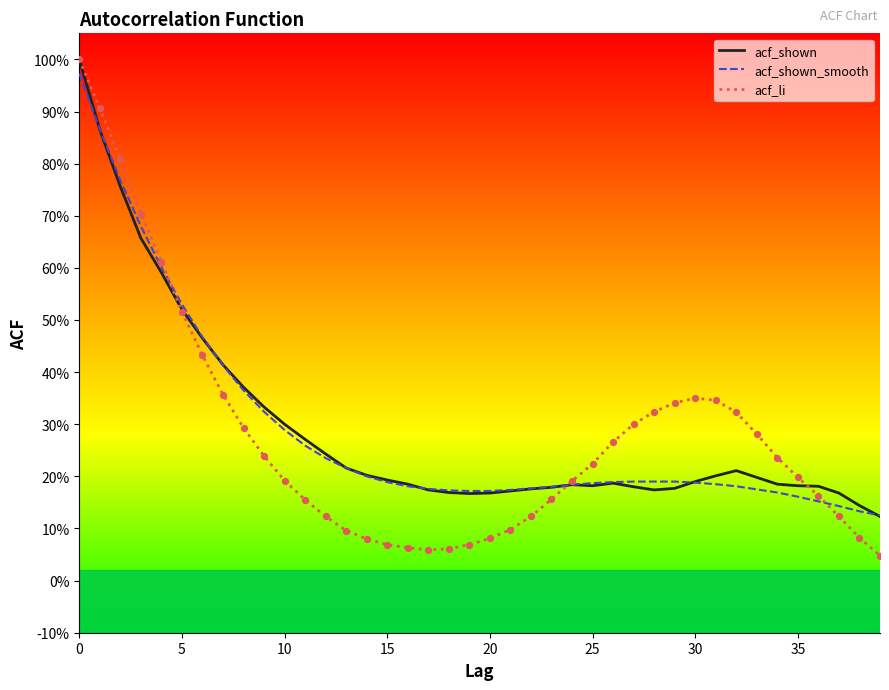

Is this an area chart (filled region under the line)?

No